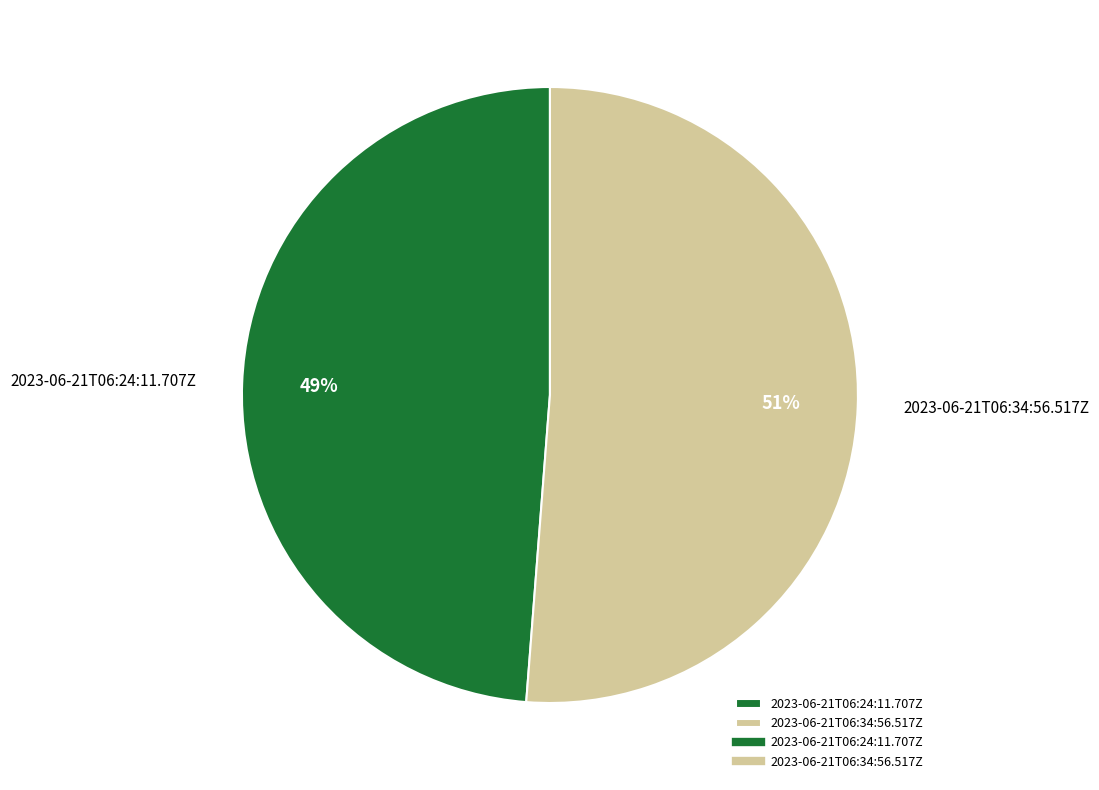

Rank the categories by value from highest to lowest.

2023-06-21T06:34:56.517Z, 2023-06-21T06:24:11.707Z